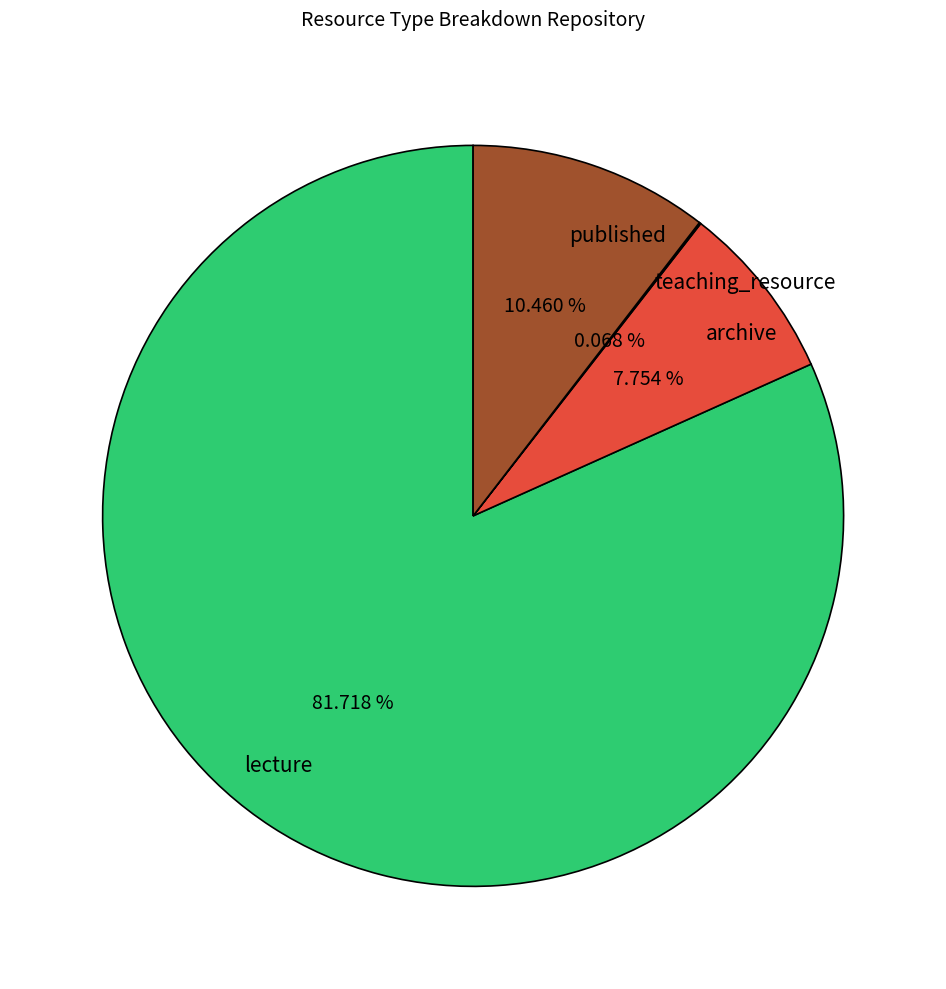

What percentage is NOT represented by archive?

92.2%